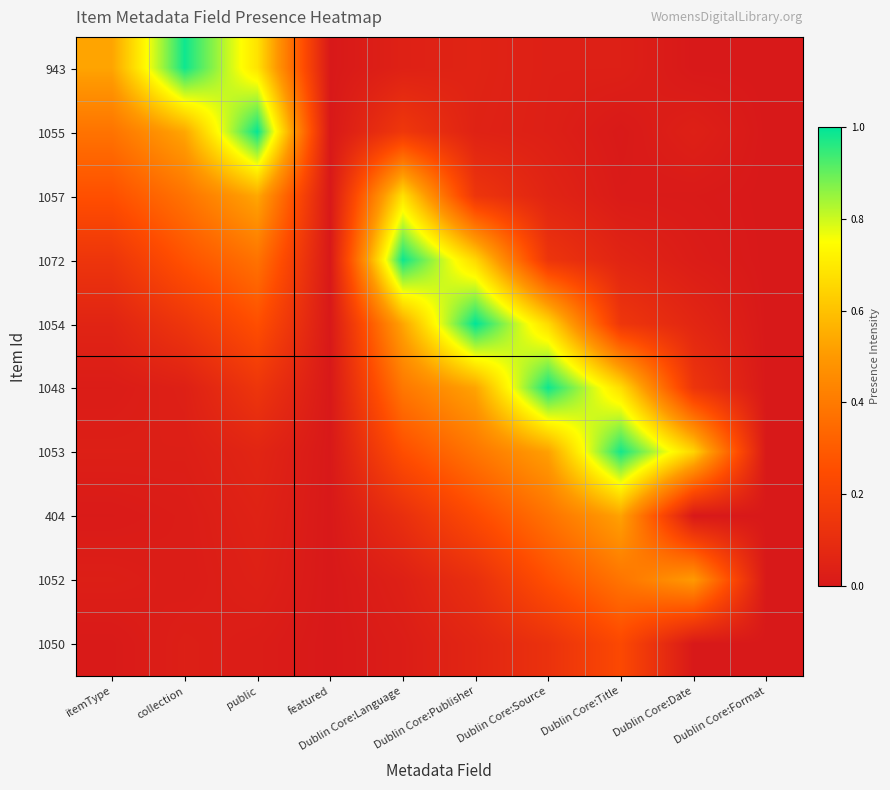

List the series in order of their peak value, lowest first.

1050, 1052, 404, 1057, 1053, 943, 1048, 1072, 1055, 1054